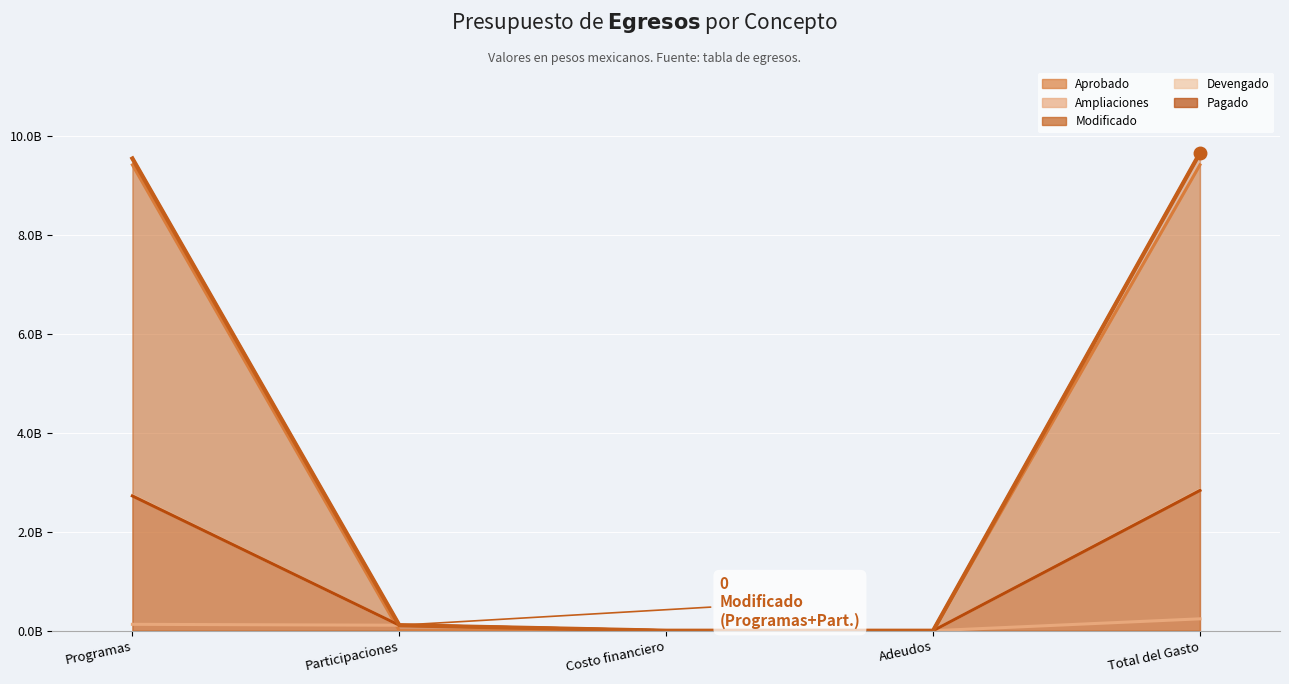

What is the highest value of the Ampliaciones series?

240528683.6